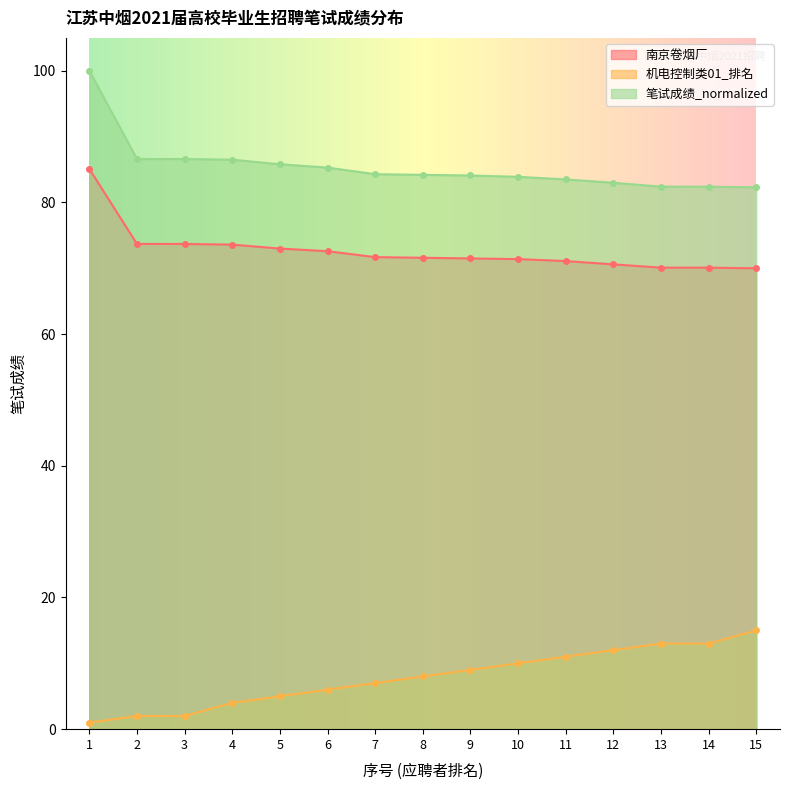

Rank the series by their maximum value, from lowest to highest.

机电控制类01_排名, 南京卷烟厂, 笔试成绩_normalized